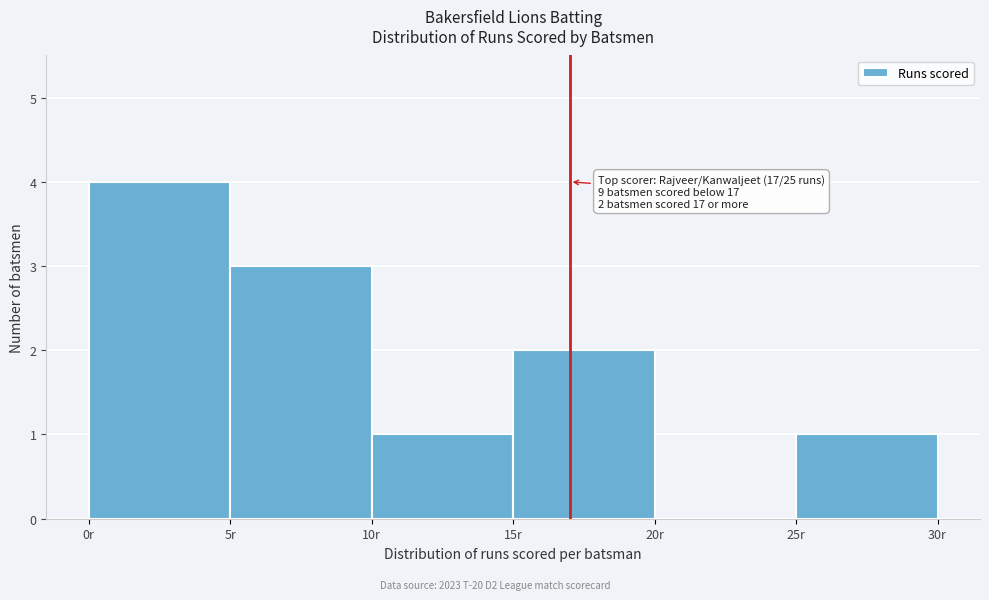

Which range on the x-axis has the tallest bar?

0 to 5